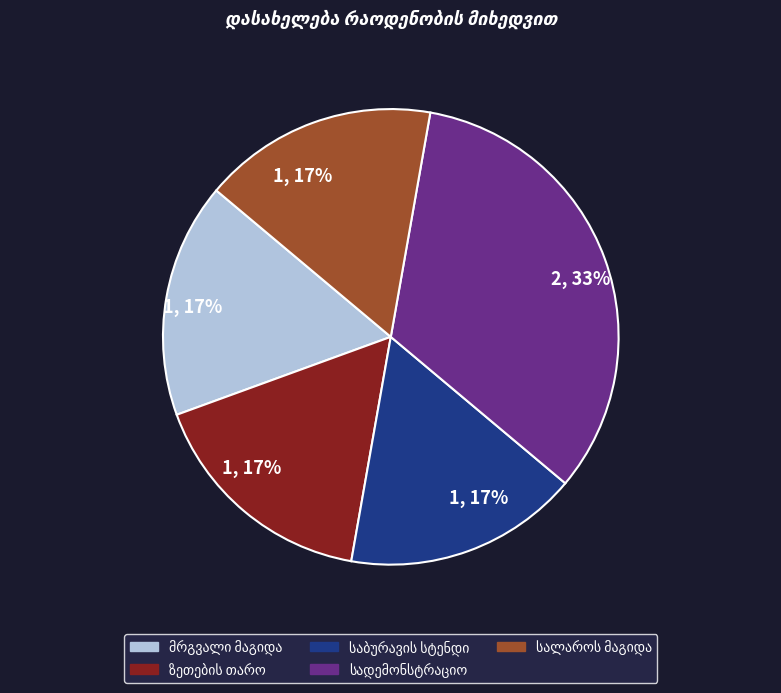

How many slices are in this pie chart?

5